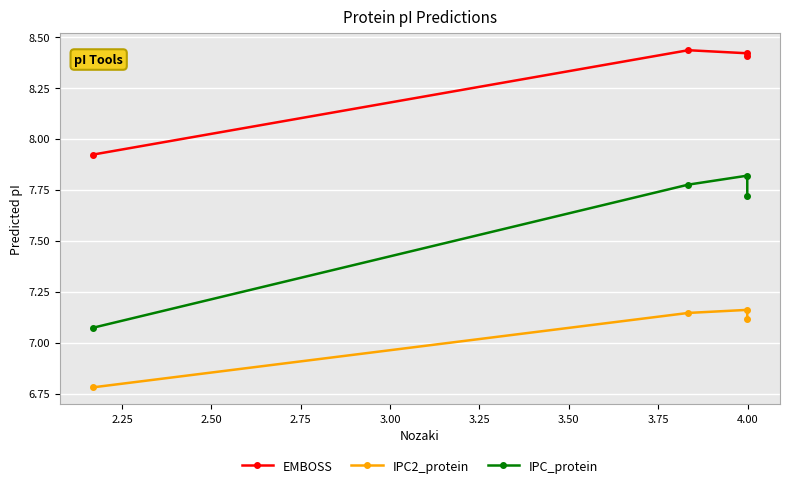

What is the lowest value of the IPC2_protein series?

6.8